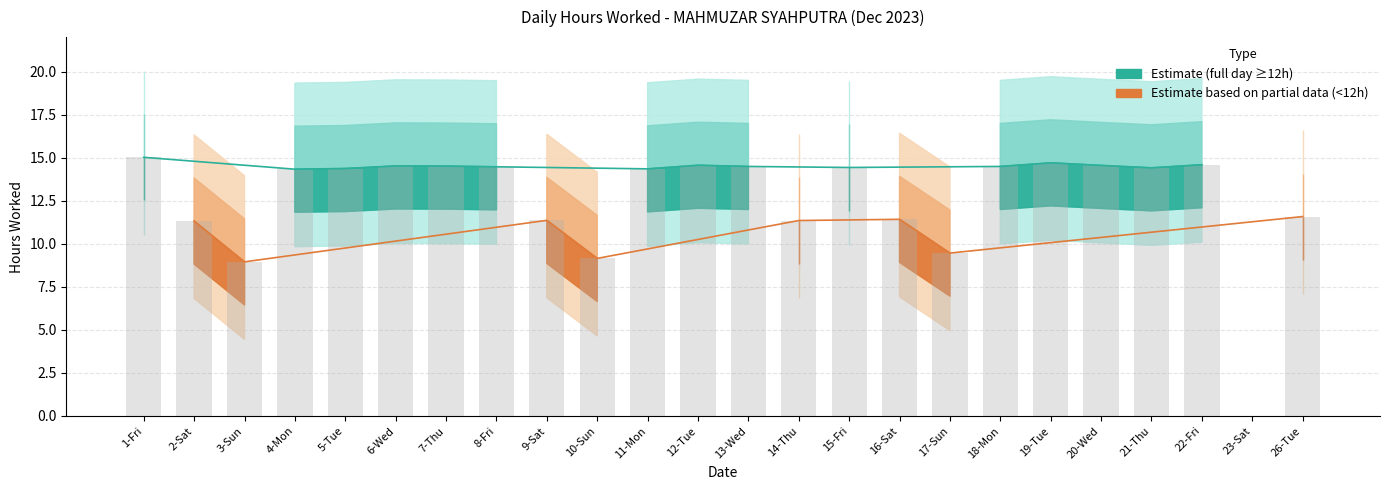

List the labels in order of value, largest first.

1-Fri, 19-Tue, 22-Fri, 12-Tue, 20-Wed, 6-Wed, 7-Thu, 13-Wed, 18-Mon, 8-Fri, 15-Fri, 21-Thu, 5-Tue, 11-Mon, 4-Mon, 26-Tue, 16-Sat, 9-Sat, 14-Thu, 2-Sat, 17-Sun, 10-Sun, 3-Sun, 23-Sat